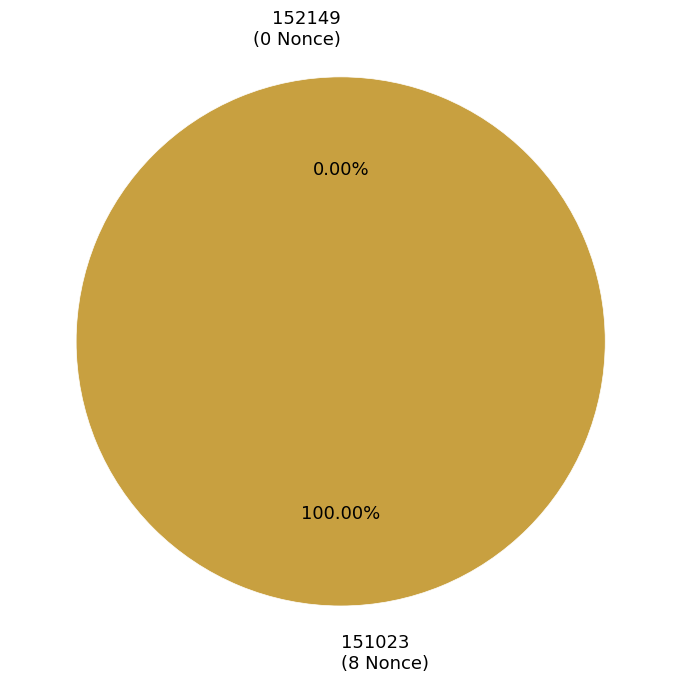

To the nearest percent, what is the difference between the largest and smallest slice percentages?

100%